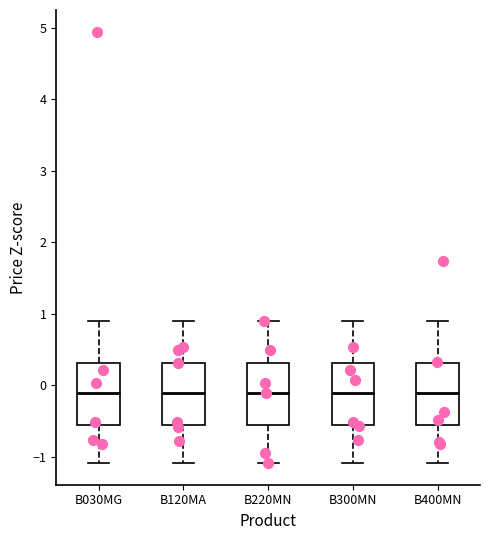

Reading left to right, transcribe this box plot: for each box, give where its median line is, the range the box spans, and where its two whiskers end, as read against the y-axis. The values are not printed on the chart, so give them approximately, as read against the axis.

B030MG: median -0.1, box -0.6 to 0.3, whiskers -1.1 to 0.9
B120MA: median -0.1, box -0.6 to 0.3, whiskers -1.1 to 0.9
B220MN: median -0.1, box -0.6 to 0.3, whiskers -1.1 to 0.9
B300MN: median -0.1, box -0.6 to 0.3, whiskers -1.1 to 0.9
B400MN: median -0.1, box -0.6 to 0.3, whiskers -1.1 to 0.9